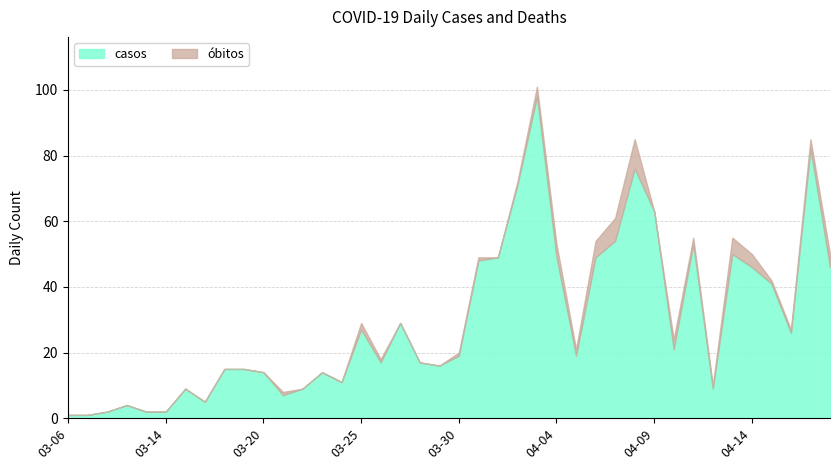

What is the highest value of the casos series?

98